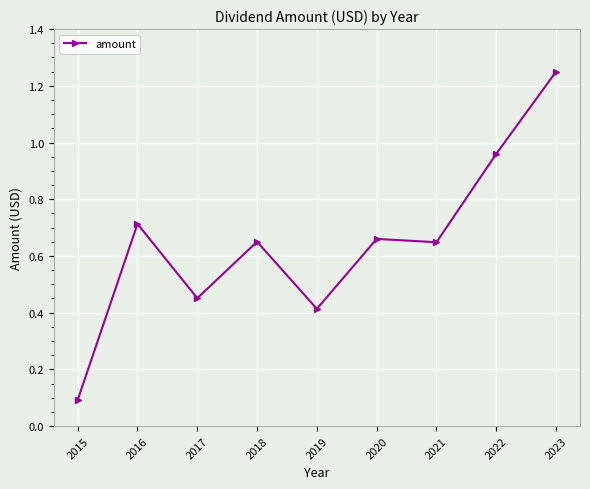

What is the sum of all values?

5.8